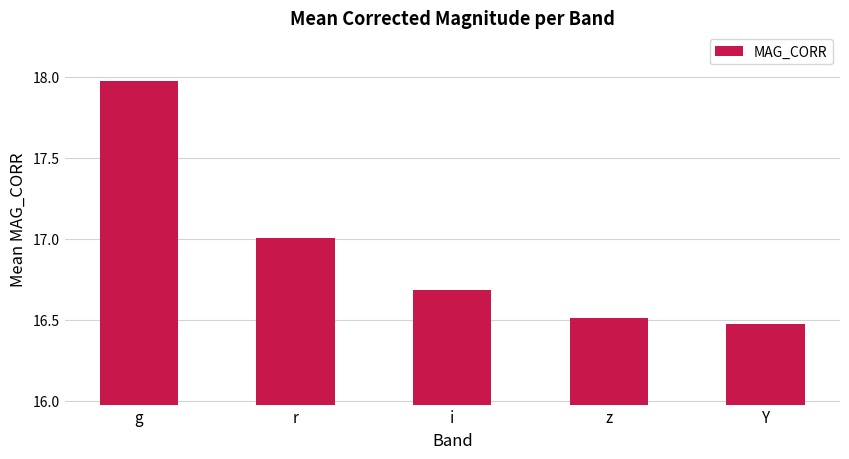

The chart shows a value of 17.0 at r. True or false?

True